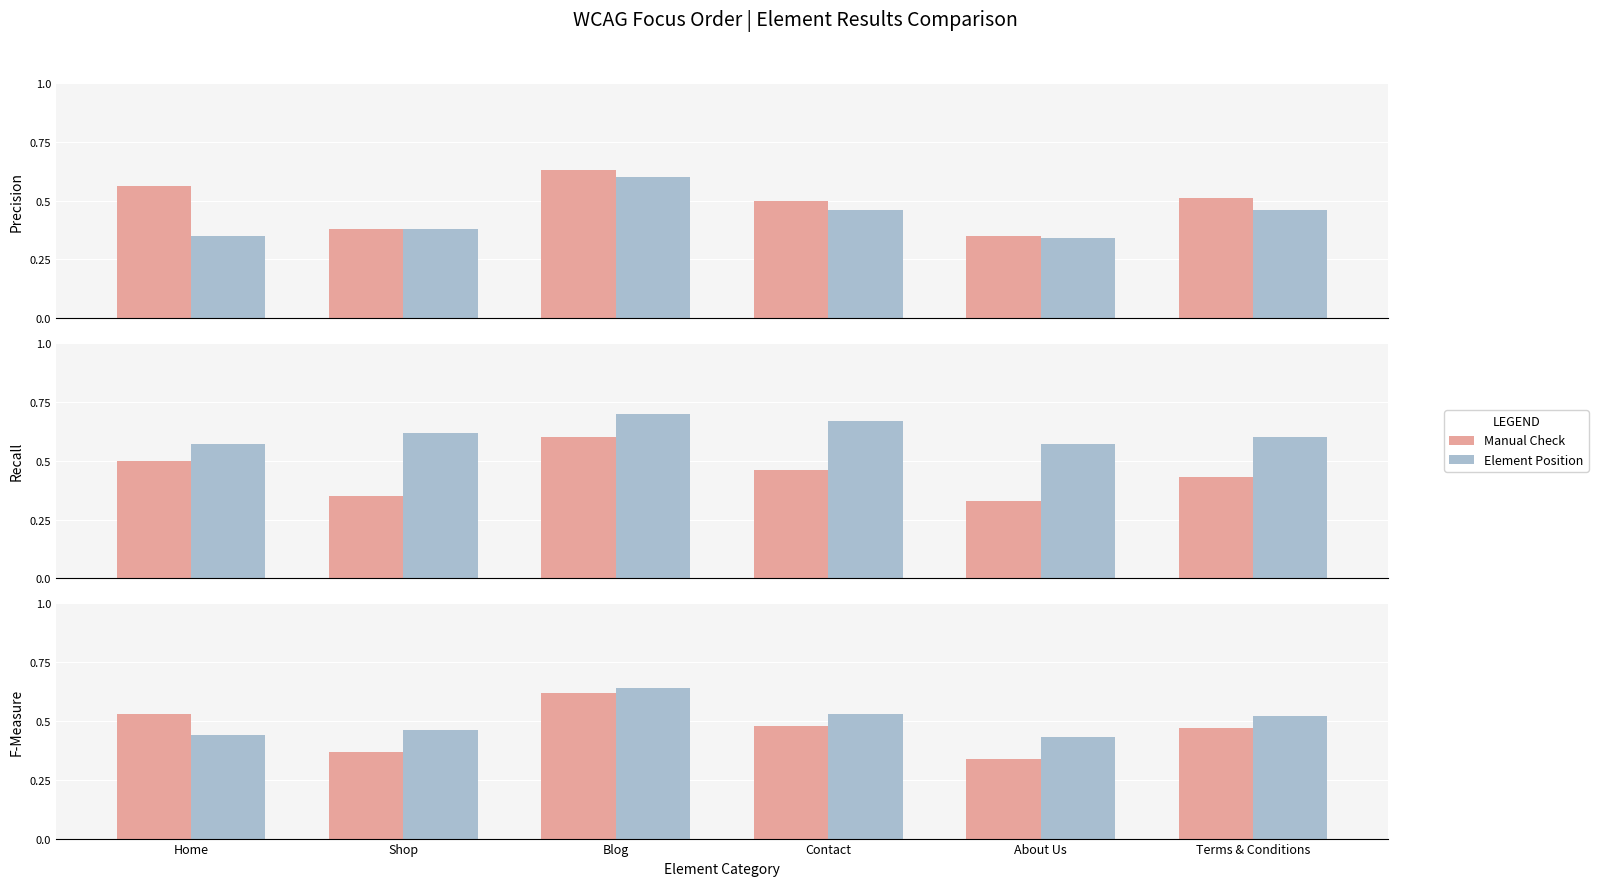

Rank the series by their maximum value, from highest to lowest.

Element Position, Manual Check